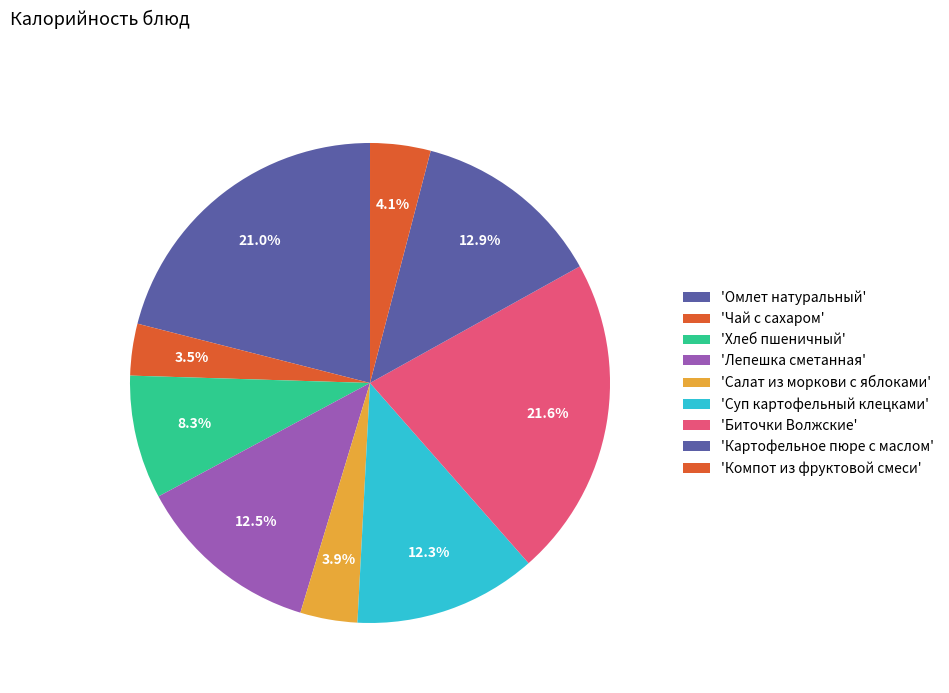

Count the number of slices in the pie.

9